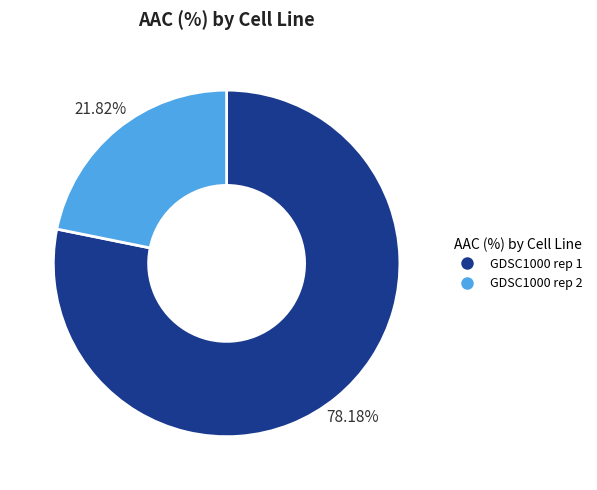

Rank the categories by value from highest to lowest.

GDSC1000 rep 1, GDSC1000 rep 2